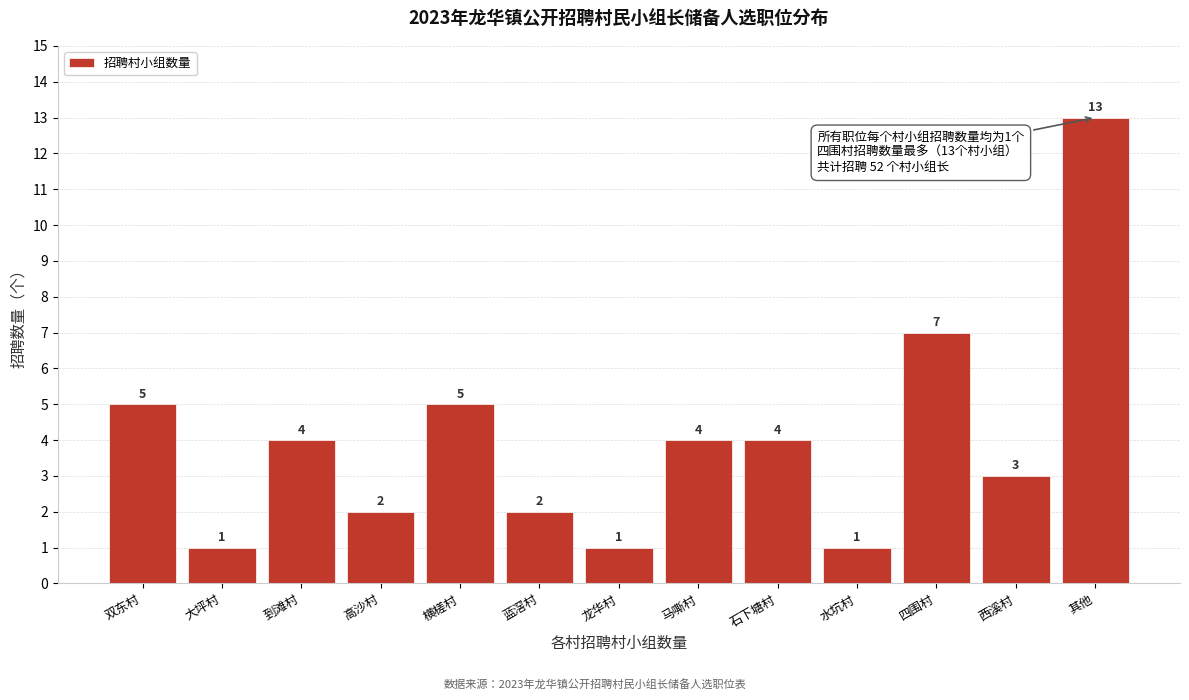

Reading left to right, what are all the values shown in this chart?

双东村=5	大坪村=1	到滩村=4	高沙村=2	横槎村=5	蓝滘村=2	龙华村=1	马嘶村=4	石下塘村=4	水坑村=1	四围村=7	西溪村=3	其他=13